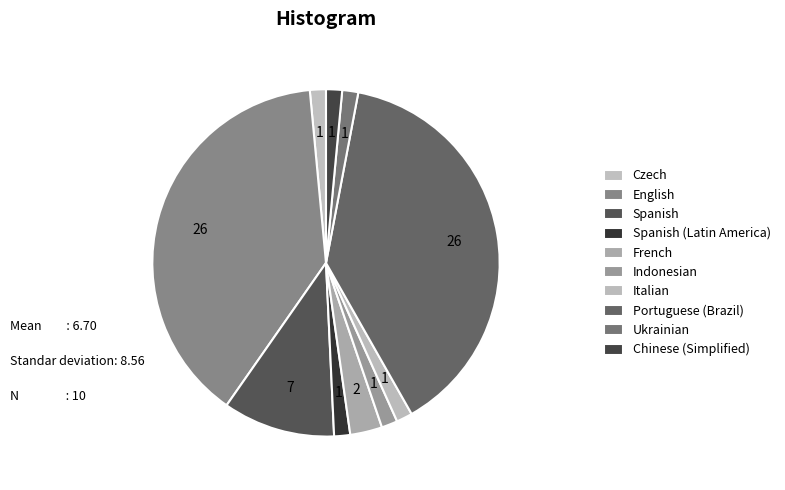

Which category has the biggest portion of the pie?

English